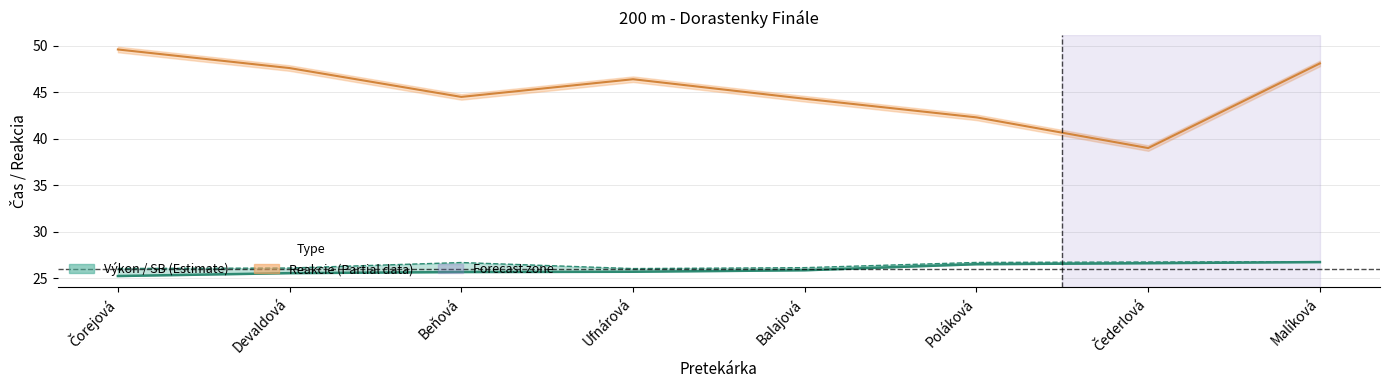

Rank the categories by value from lowest to highest.

Čorejová, Devaldová, Beňová, Ufnárová, Balajová, Poláková, Čederlová, Malíková